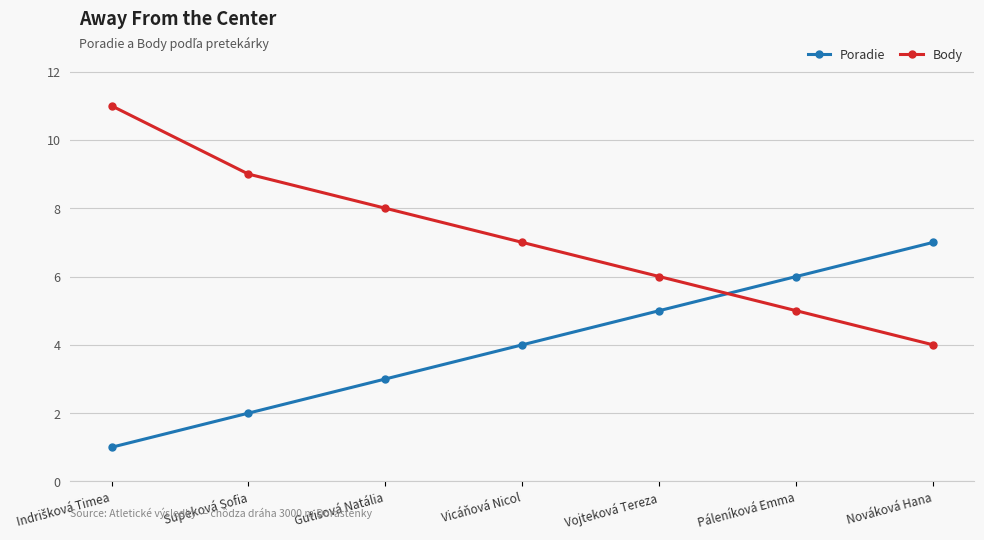

How many times do Body and Poradie cross each other?

1